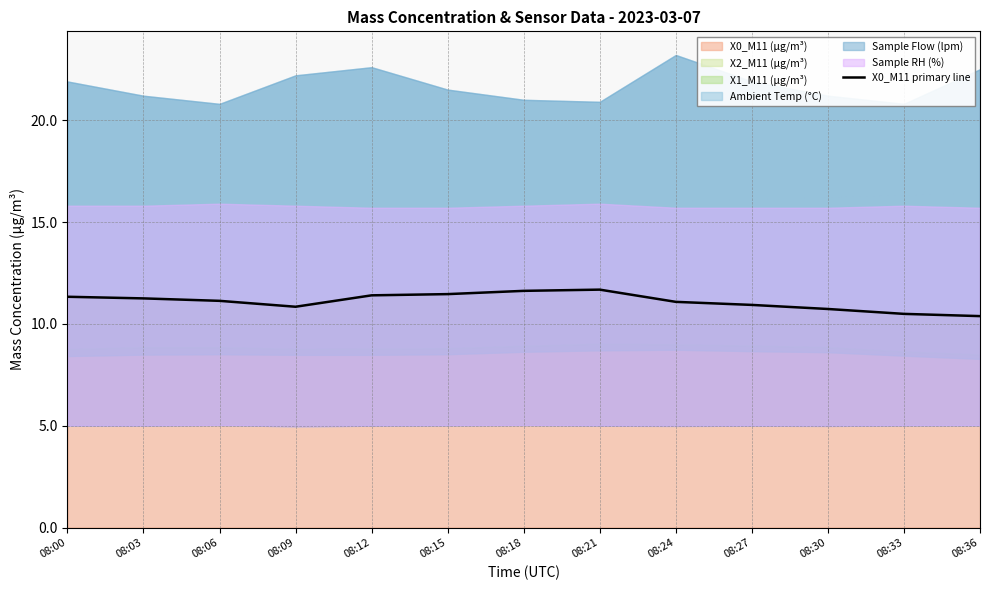

What is the change in value from 08:03 to 08:21?

+0.4